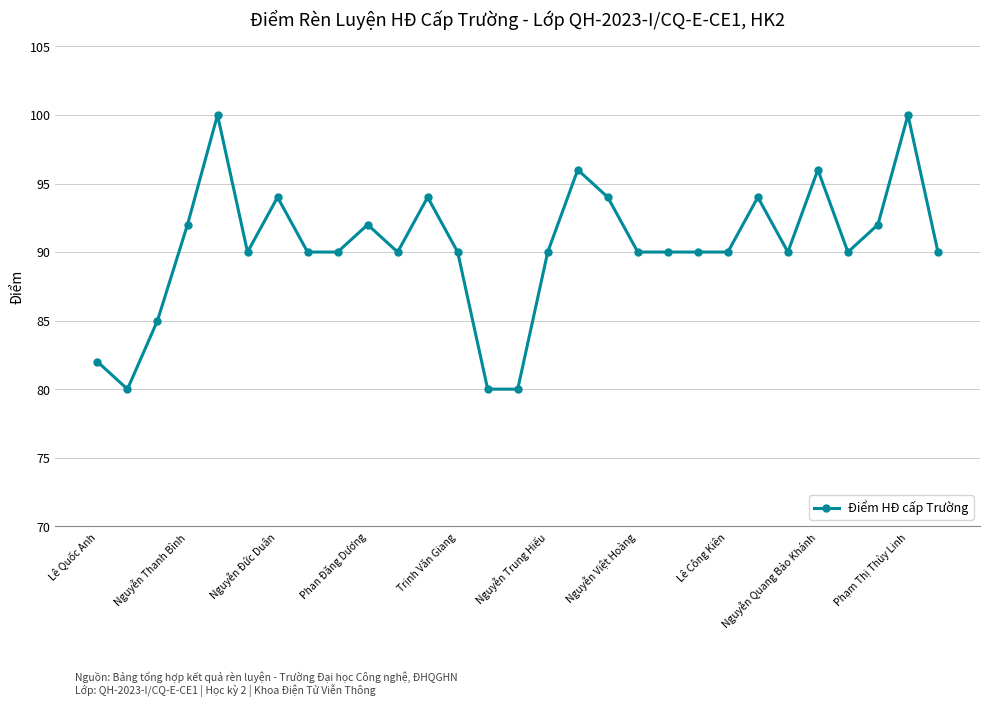

Count the number of categories in the chart.

29